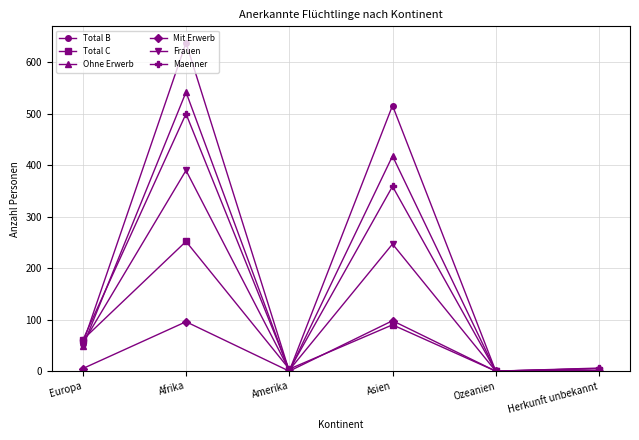

Which series has the largest range (max minus min)?

Total B